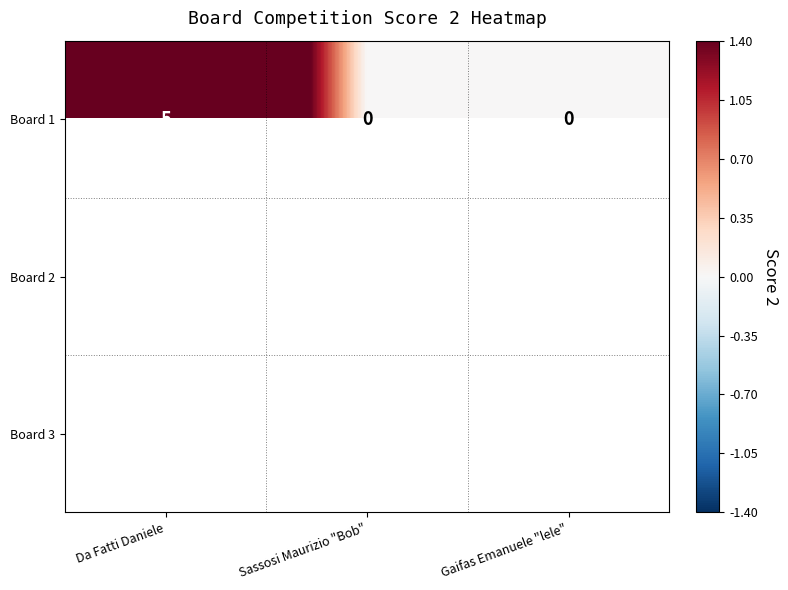

Between Sassosi Maurizio "Bob" and Da Fatti Daniele, which is larger?

Da Fatti Daniele